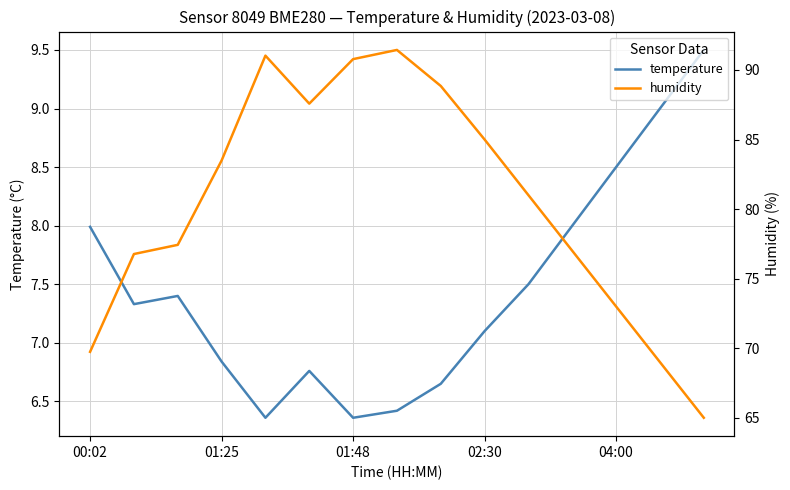

Reading left to right, extract all data points from this chart.

temperature: 8.0	7.3	7.4	6.8	6.4	6.8	6.4	6.4	6.7	7.1	7.5	8.0	8.5	9.0	9.5
humidity: 69.7	76.8	77.4	83.5	91.0	87.6	90.8	91.4	88.8	85.0	81.0	77.0	73.0	69.0	65.0